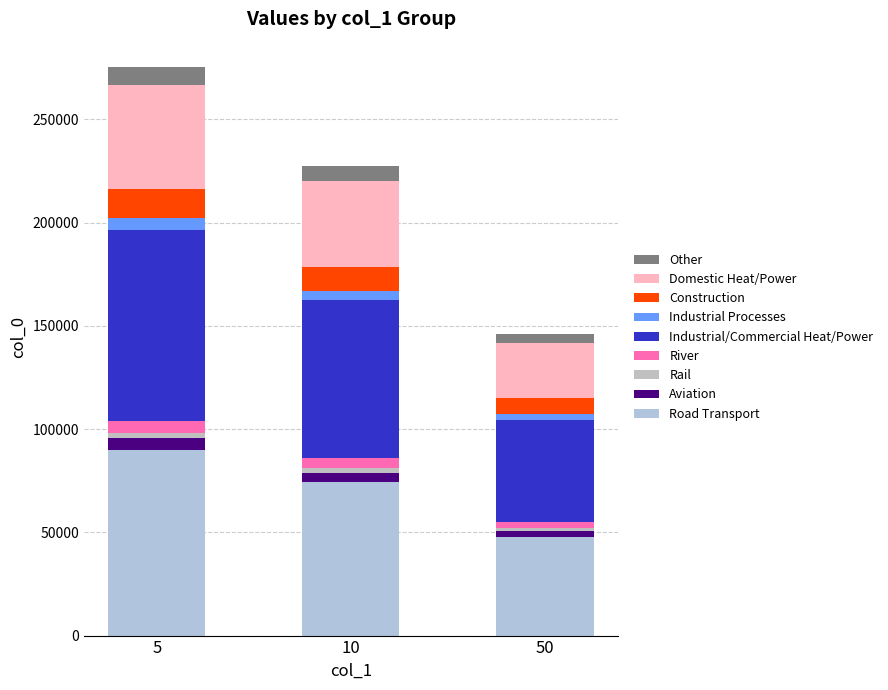

Does the chart contain stacked bars?

Yes